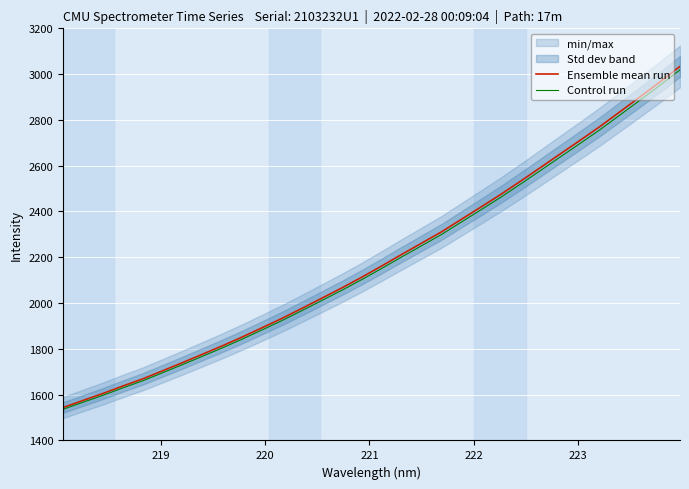

How many lines are shown in the chart?

2